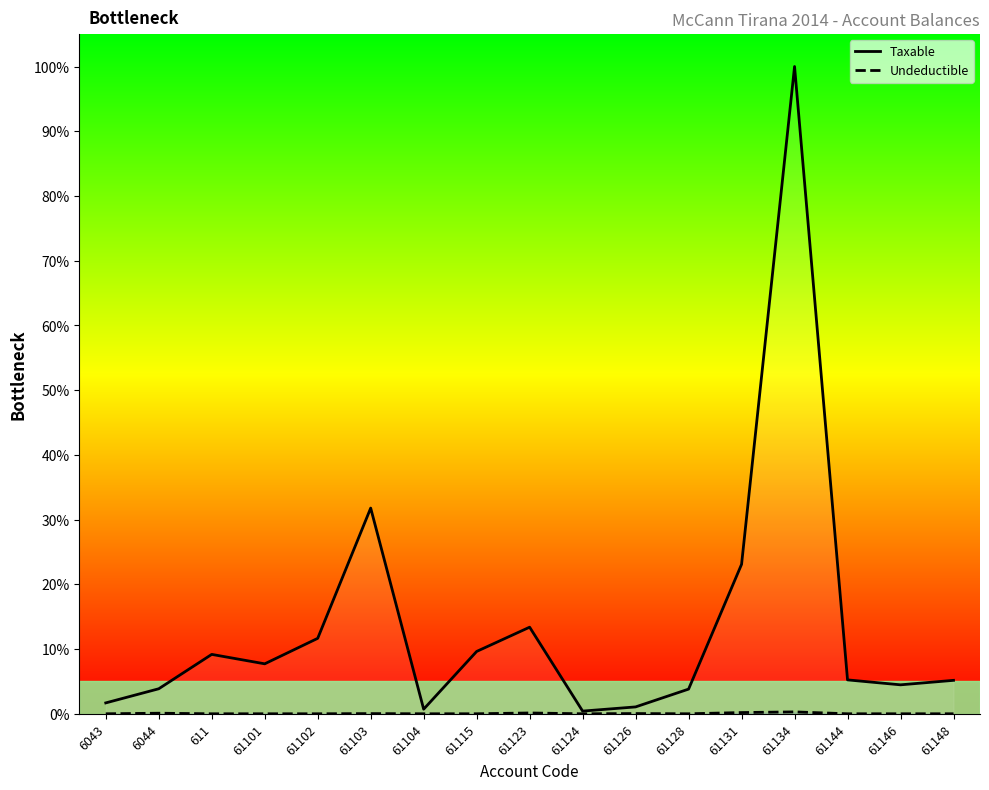

Reading left to right, what are all the values shown in this chart?

Taxable: 1.7	3.9	9.2	7.7	11.7	31.8	0.7	9.6	13.4	0.4	1.1	3.8	23.1	100.0	5.2	4.5	5.2
Undeductible: 0.0	0.1	0.0	0.0	0.0	0.0	0.0	0.0	0.1	0.0	0.0	0.0	0.2	0.3	0.0	0.0	0.0